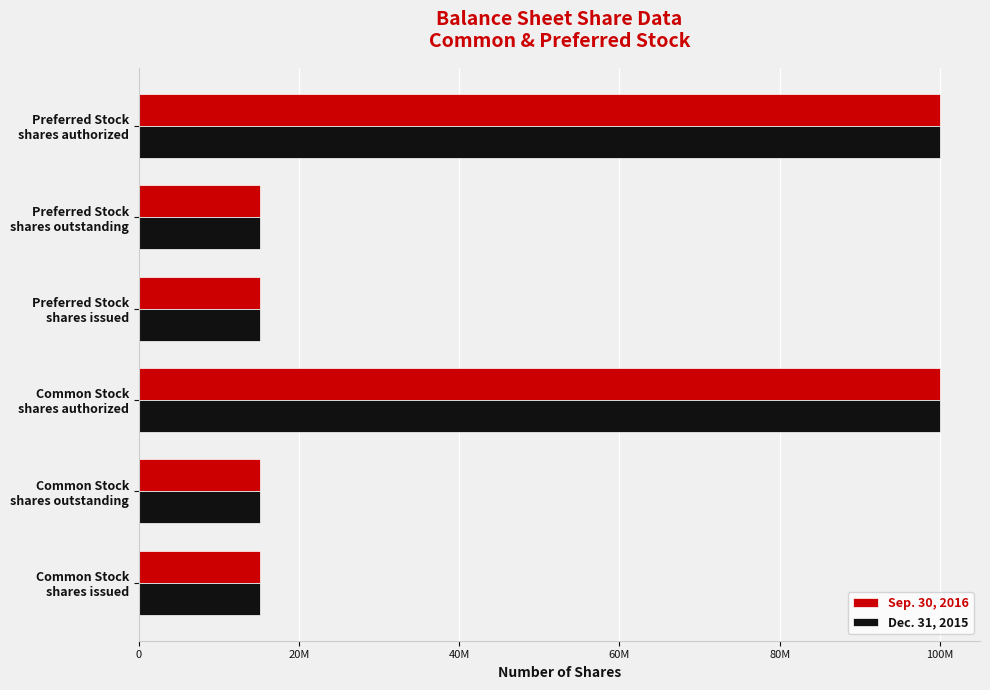

What are all the series names shown in the legend?

Sep. 30, 2016, Dec. 31, 2015